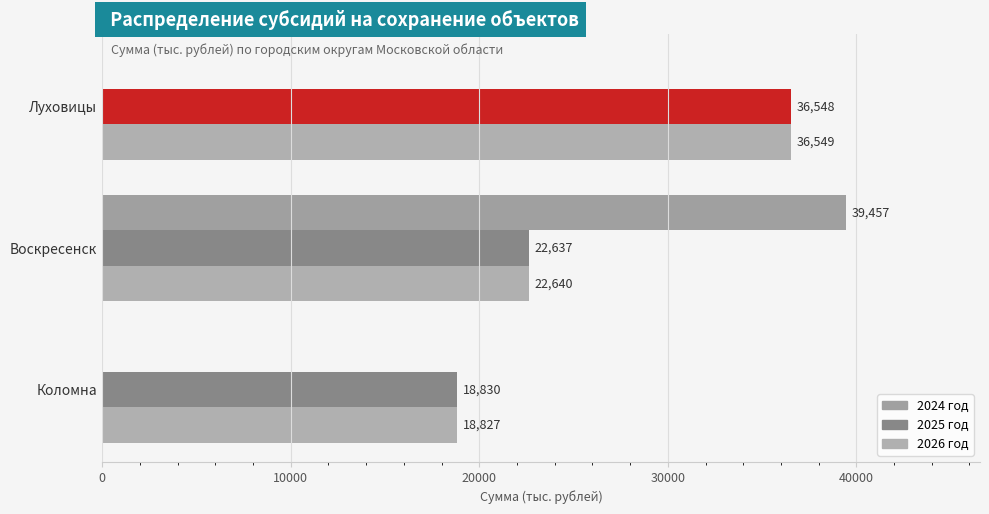

How many data points in 2024 год are above 0?

1